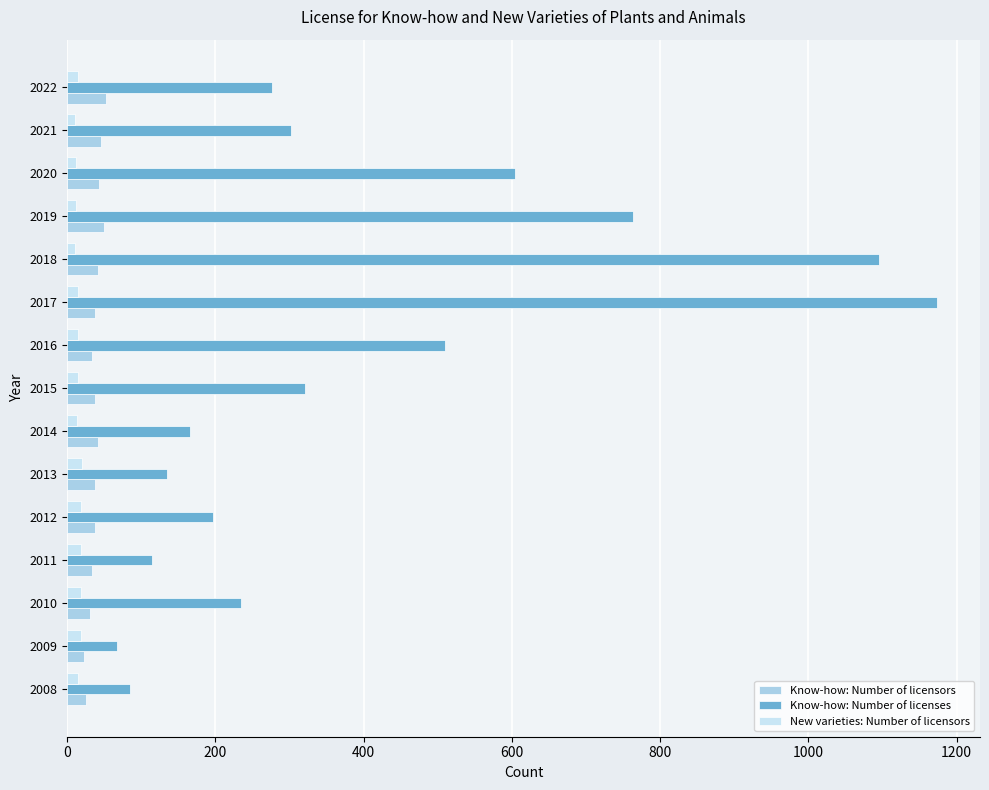

True or false: Know-how: Number of licenses has a value of 205 at 2011.

False